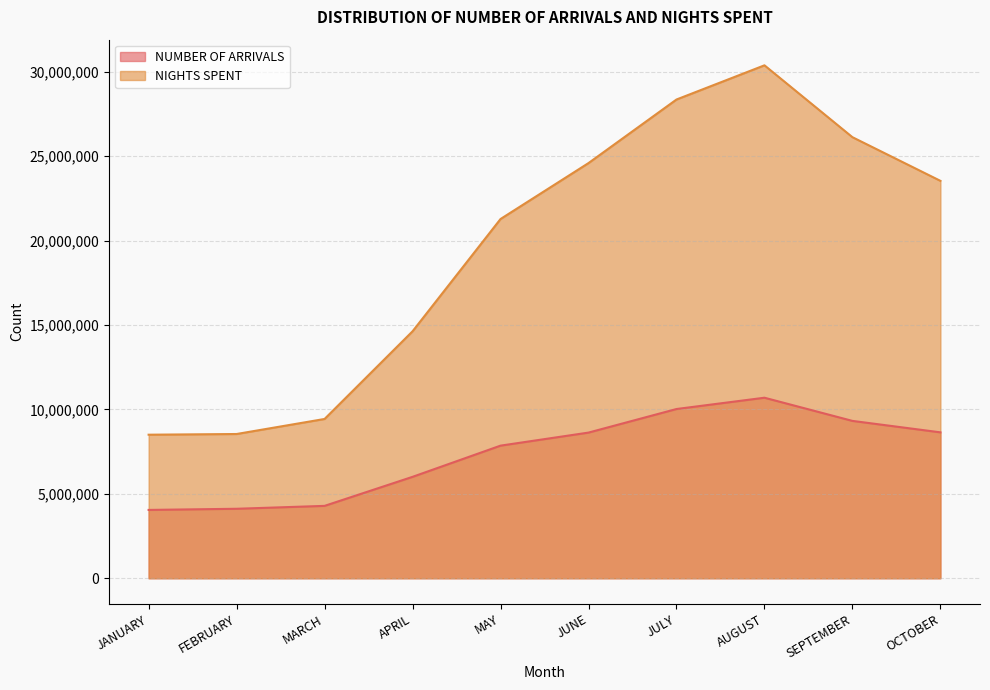

What position from the left is AUGUST?

8